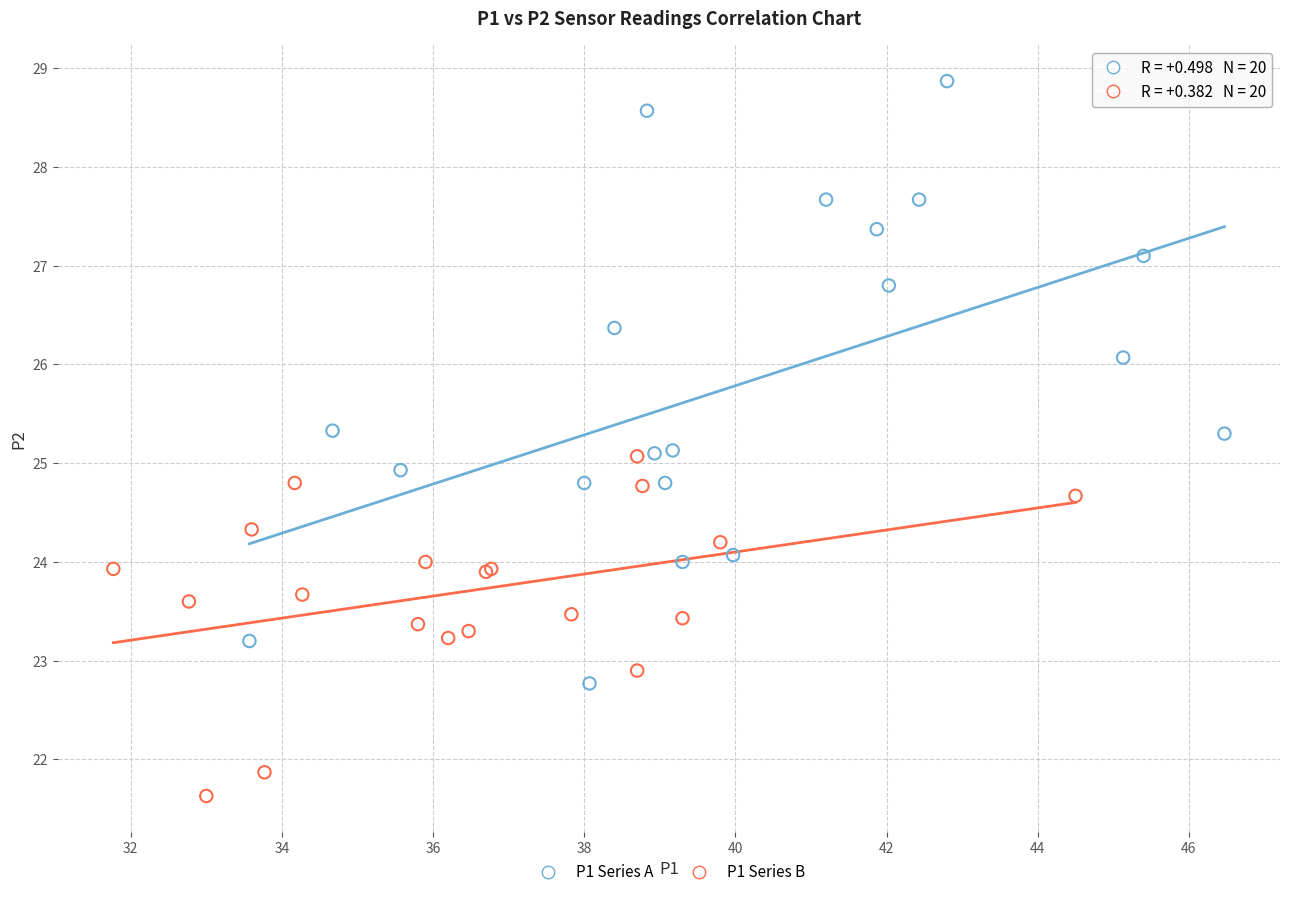

Which series contains the lowest Y value?

P1 Series B